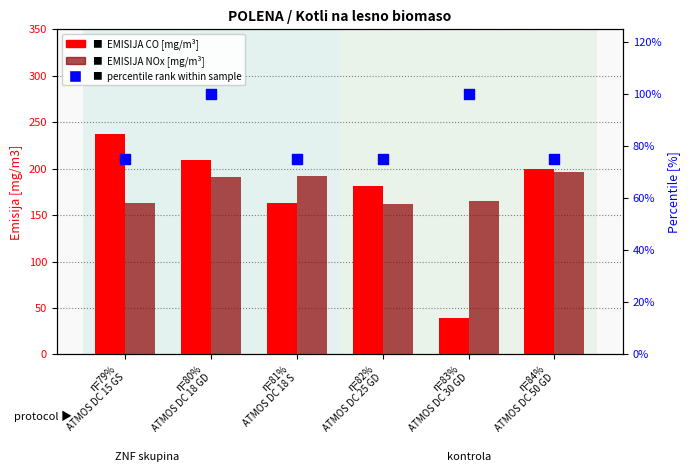

What is the total value across all series at η=79%
ATMOS DC 15 GS?

475